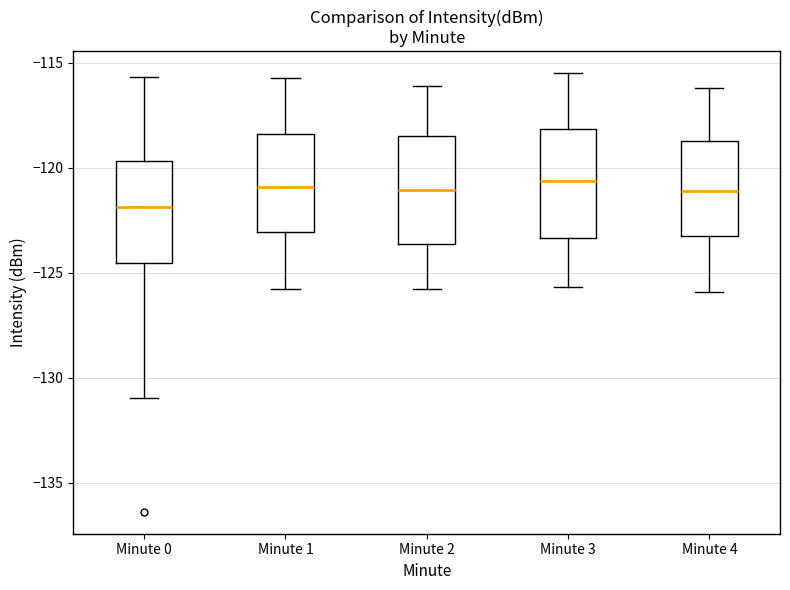

Reading left to right, read every box against the y-axis: the position of its median line, the range the box covers, and the ends of its whiskers. The values are not printed on the chart, so give them approximately, as read against the axis.

Minute 0: median -122.0, box -124.5 to -119.5, whiskers -131.0 to -115.5
Minute 1: median -121.0, box -123.0 to -118.5, whiskers -126.0 to -115.5
Minute 2: median -121.0, box -123.5 to -118.5, whiskers -126.0 to -116.0
Minute 3: median -120.5, box -123.5 to -118.0, whiskers -125.5 to -115.5
Minute 4: median -121.0, box -123.0 to -118.5, whiskers -126.0 to -116.0